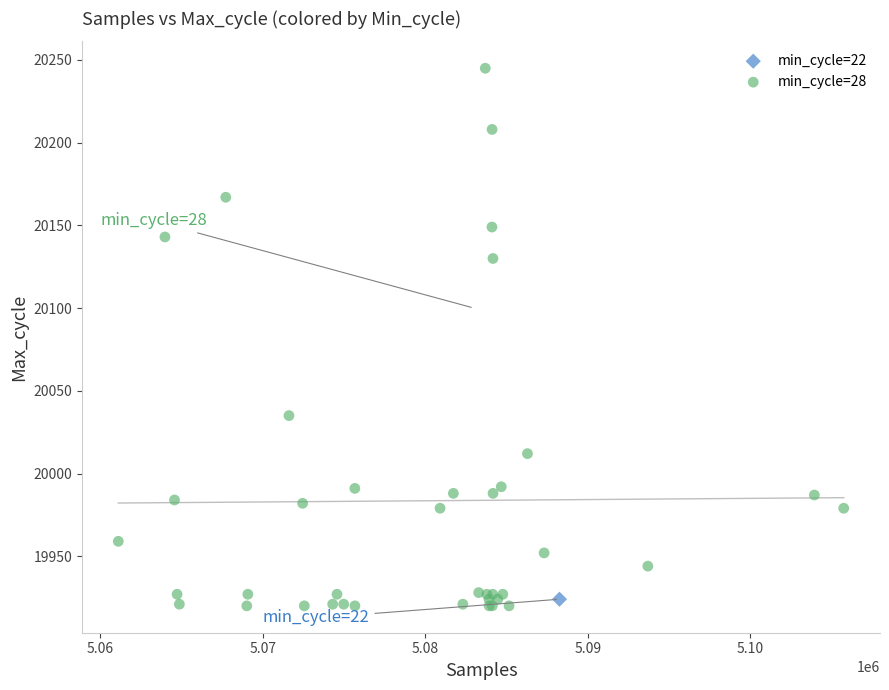

What are all the series names shown in the legend?

min_cycle=22, min_cycle=28